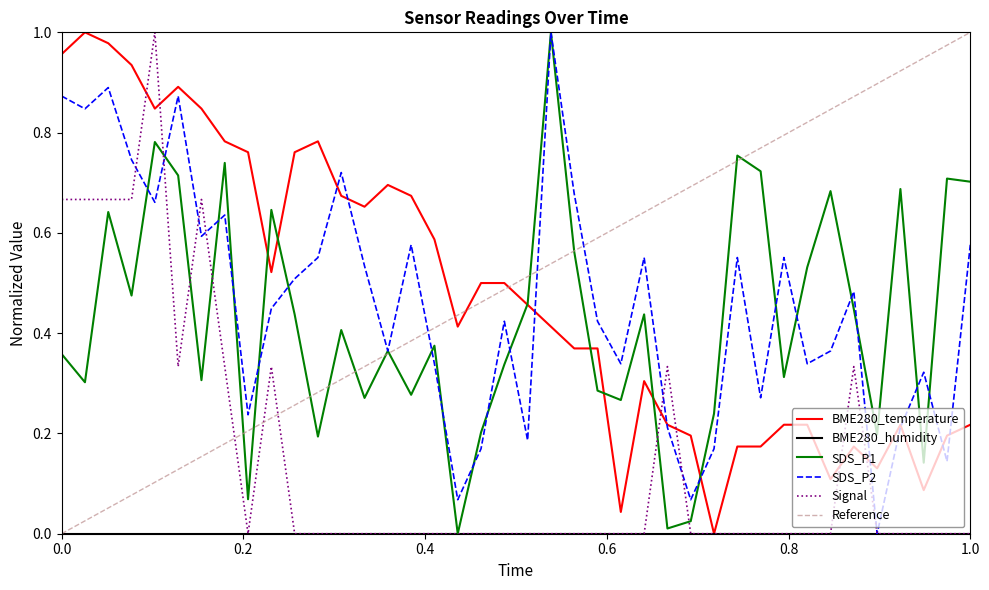

Is it true that SDS_P1 equals 0.3 at 00:17?

True